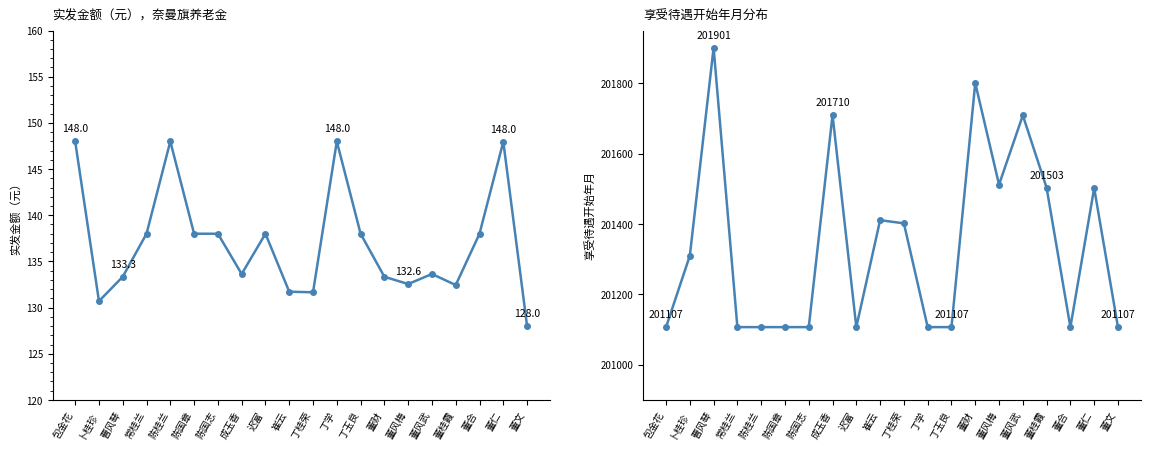

Where does the 享受待遇开始年月 series first go above 201310?

曹风琴